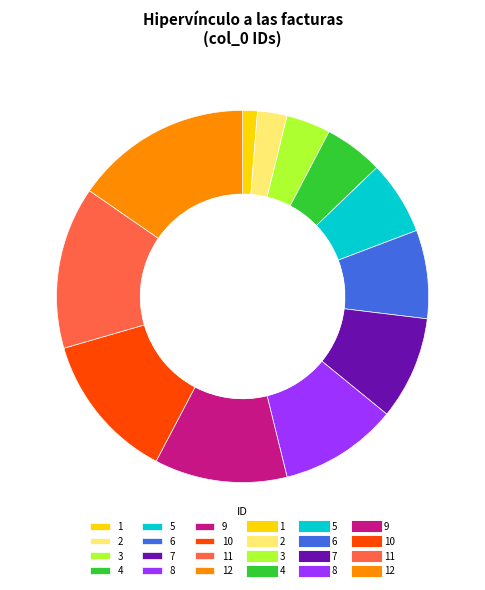

Does any single category account for the majority?

No